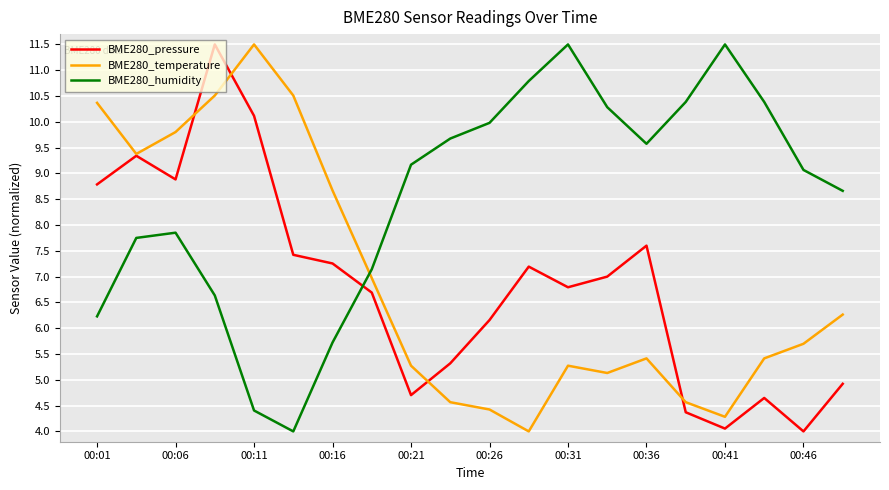

Which series has the largest total across all categories?

BME280_humidity